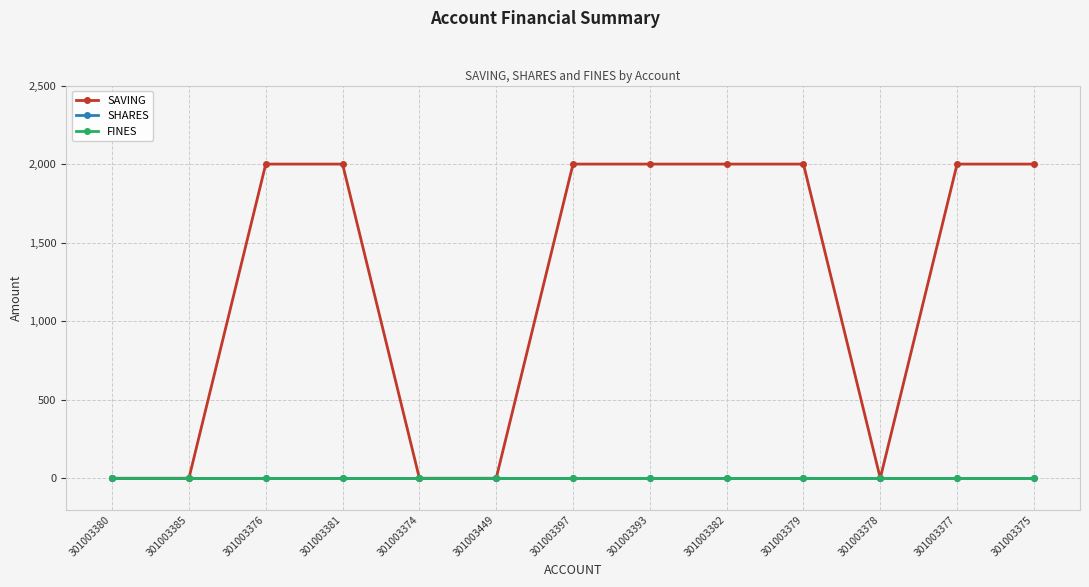

Does the chart have visible grid lines?

Yes